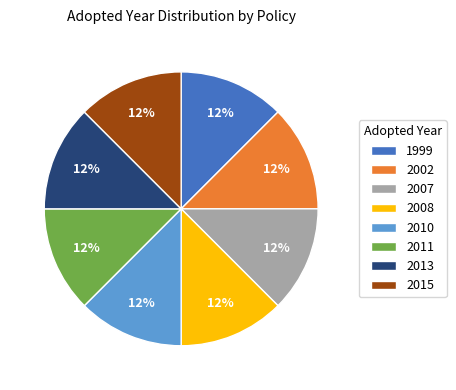

Combined, do 2010 and 2008 account for over 50%?

No